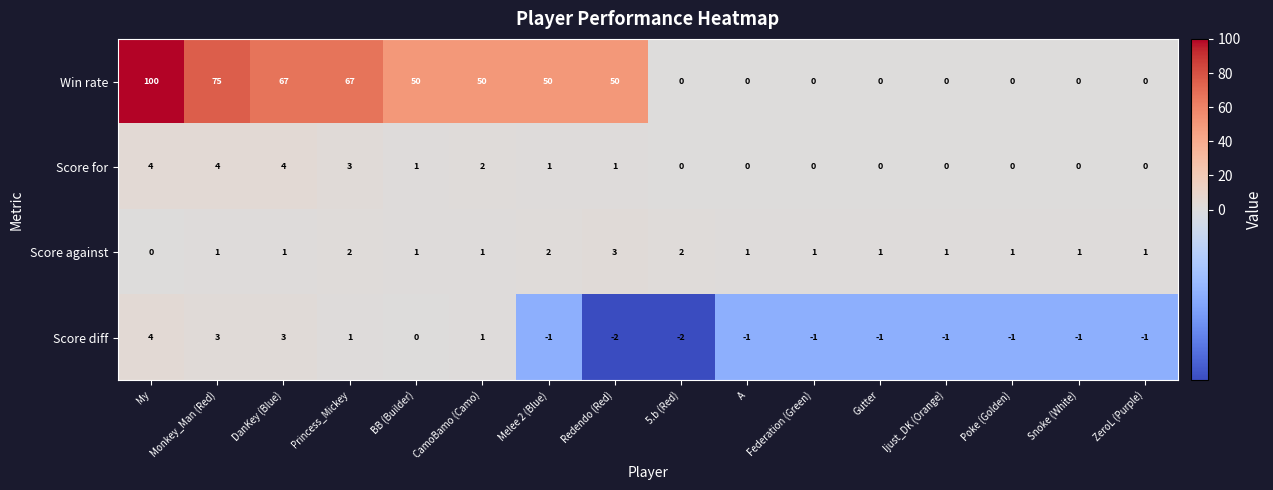

How many data points in Win rate are less than 50?

8